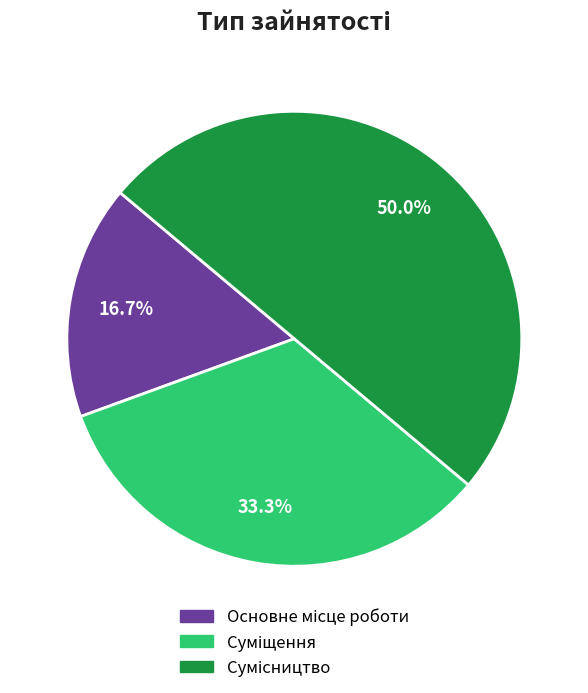

How many segments does this pie chart have?

3